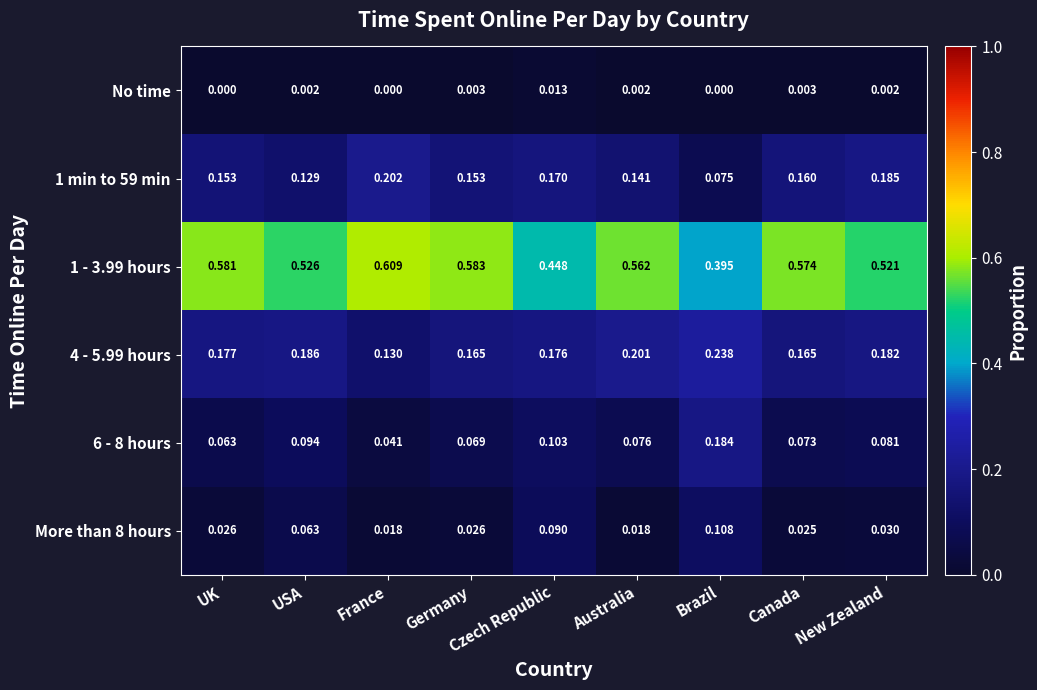

At how many categories does at least one series exceed 0?

9